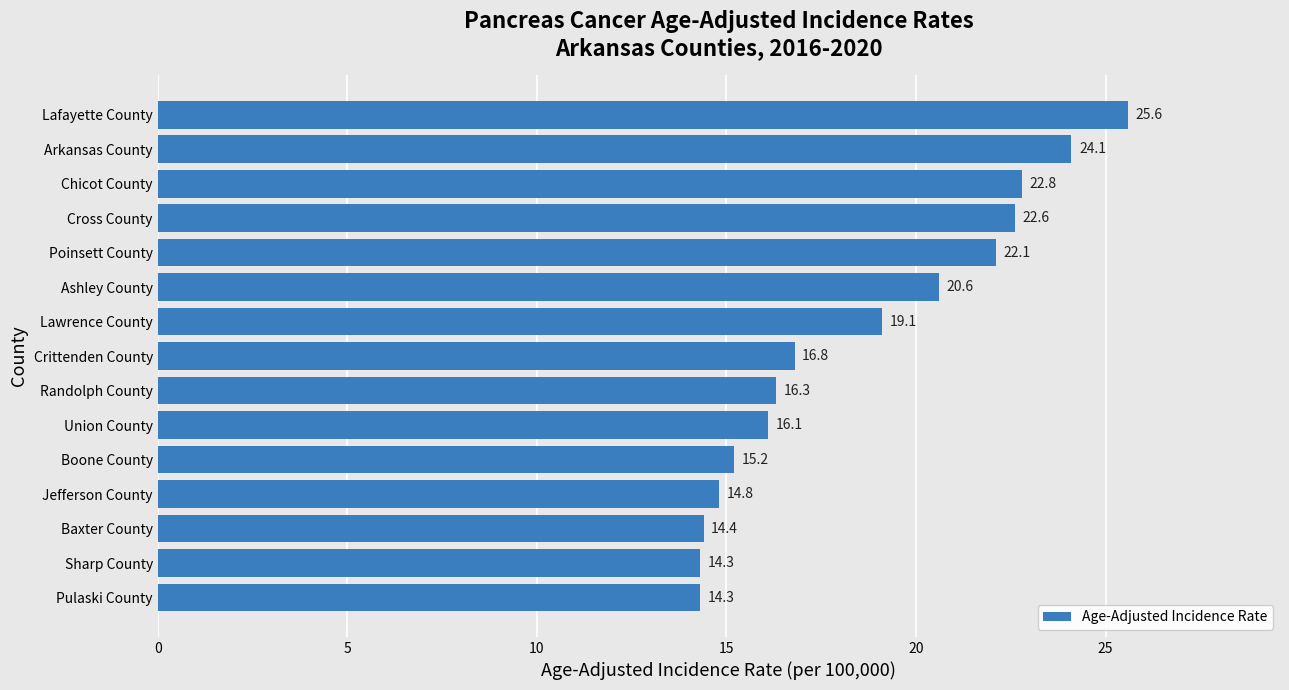

What is the average value?

18.6